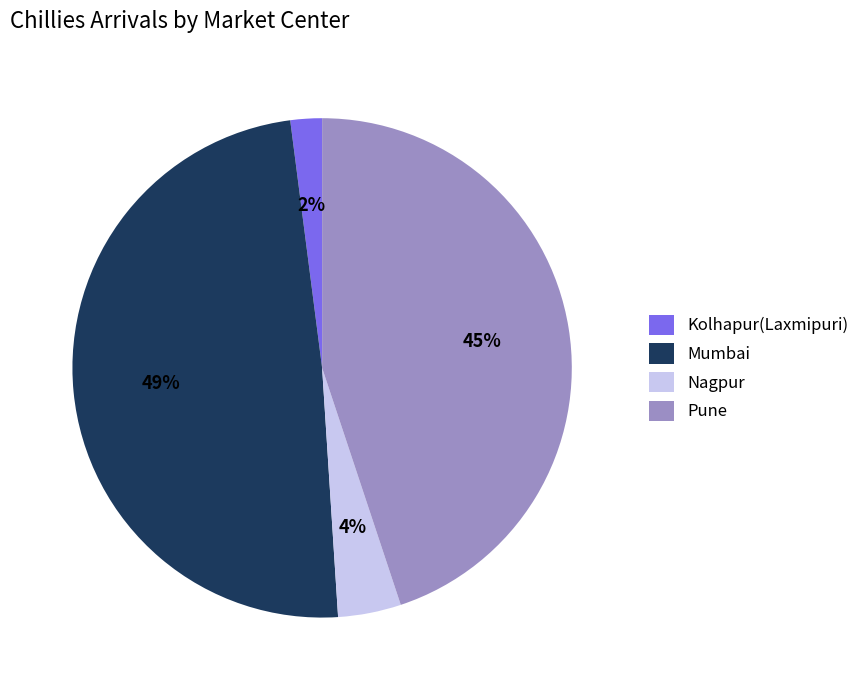

Is Pune the majority of the pie?

No